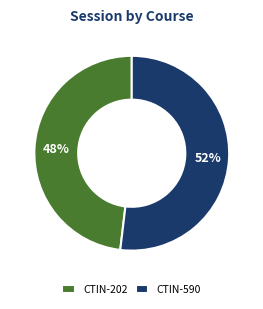

How many slices are in this pie chart?

2